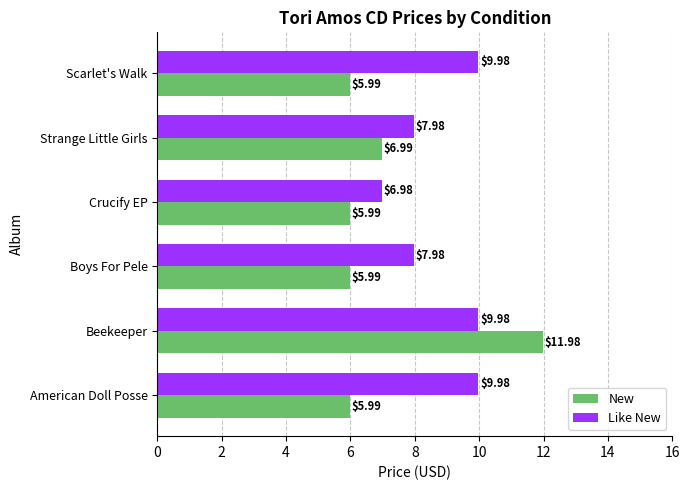

What is the average value of the New series?

7.2